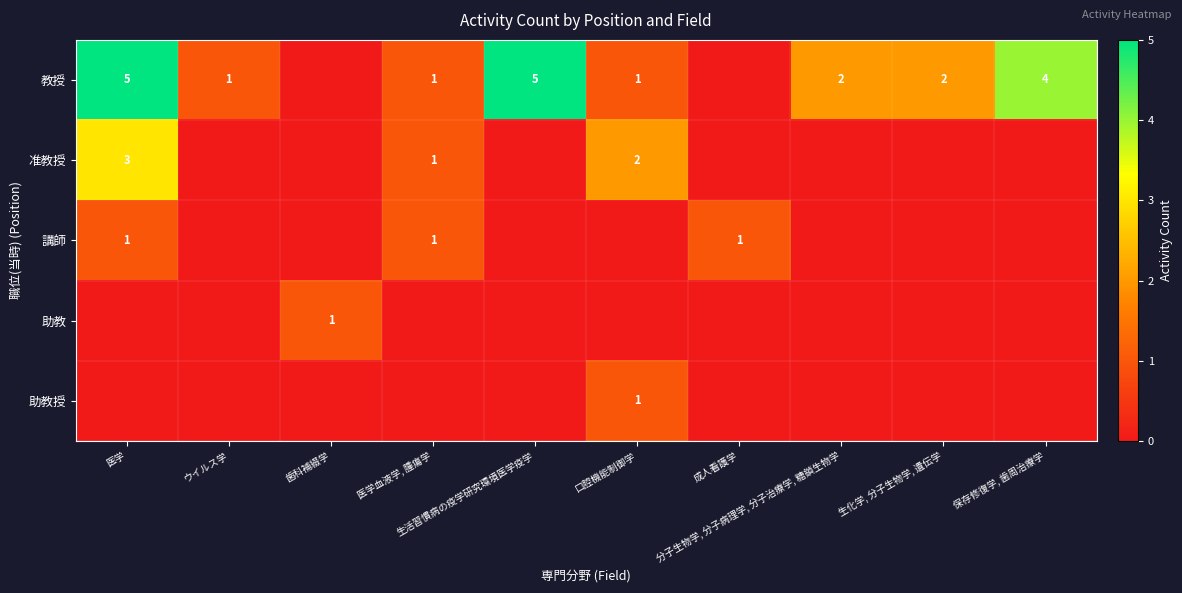

Which label corresponds to the smallest value in the chart?

歯科補綴学